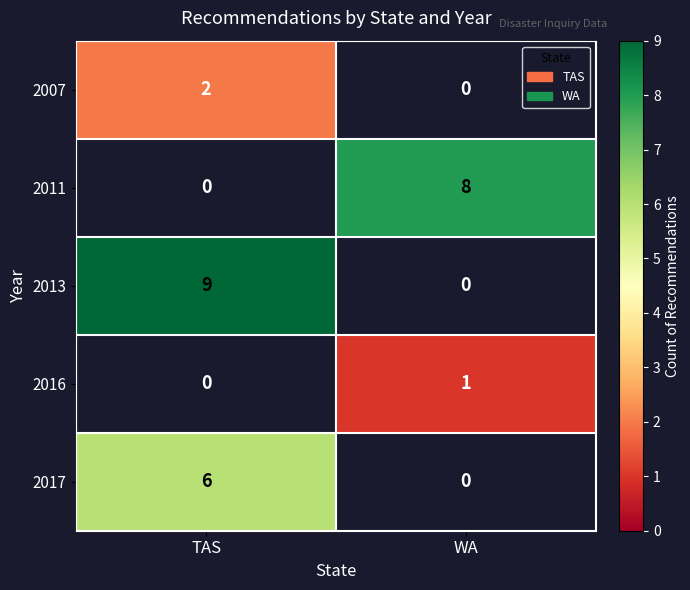

At which category does the chart reach its peak across all series?

TAS